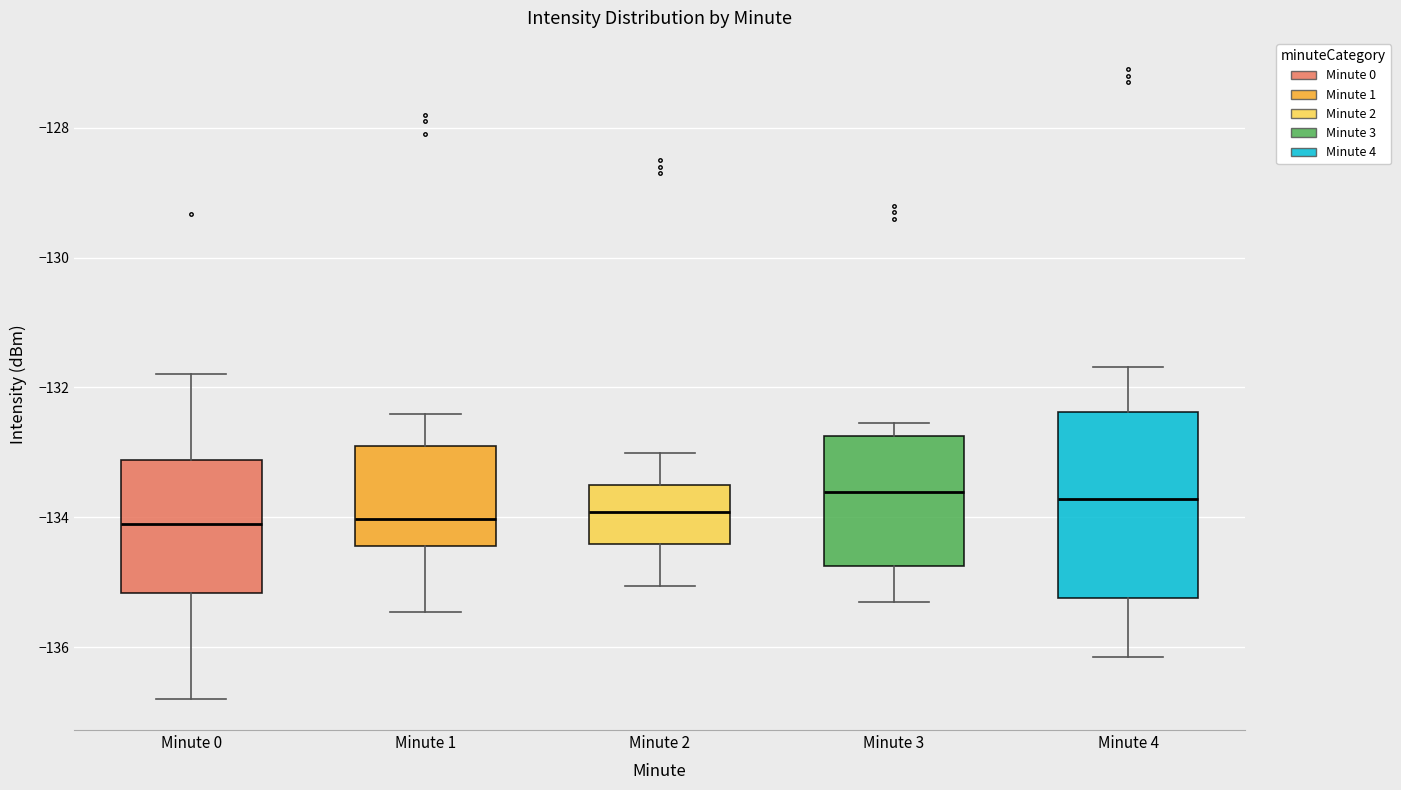

Reading left to right, read every box against the y-axis: the position of its median line, the range the box covers, and the ends of its whiskers. The values are not printed on the chart, so give them approximately, as read against the axis.

Minute 0: median -134.2, box -135.2 to -133.2, whiskers -136.8 to -131.8
Minute 1: median -134.0, box -134.4 to -133.0, whiskers -135.4 to -132.4
Minute 2: median -134.0, box -134.4 to -133.6, whiskers -135.0 to -133.0
Minute 3: median -133.6, box -134.8 to -132.8, whiskers -135.4 to -132.6
Minute 4: median -133.8, box -135.2 to -132.4, whiskers -136.2 to -131.6